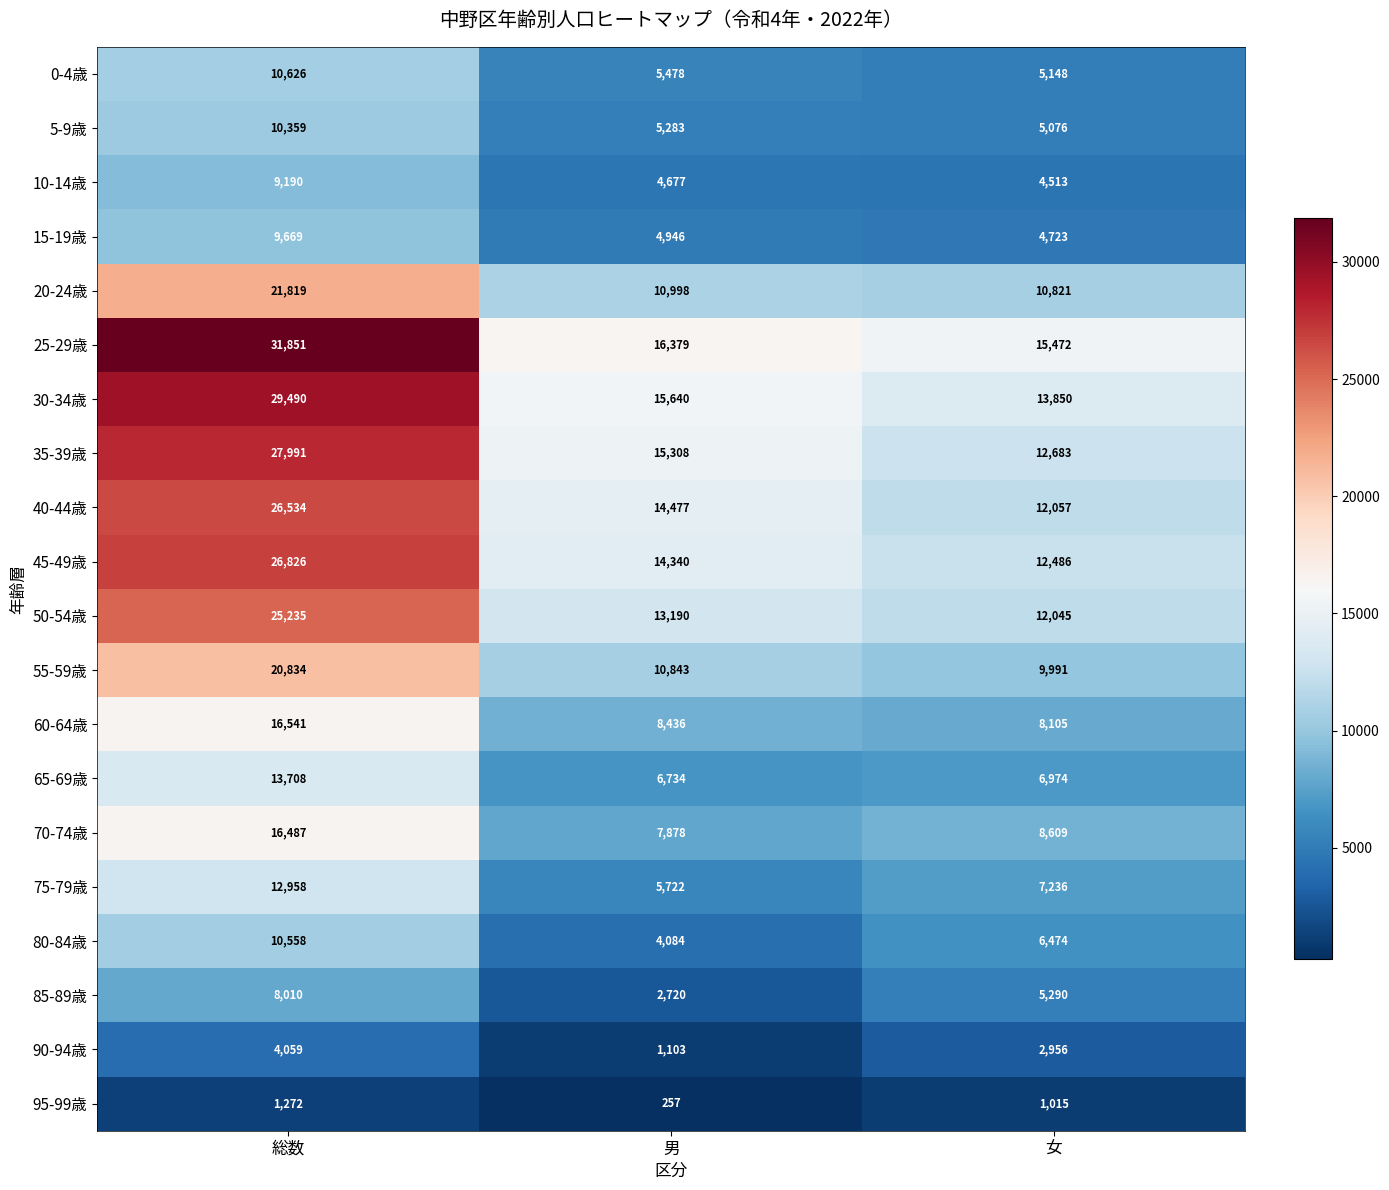

What is the sum of the 95-99歳 values at 総数 and 女?

2287